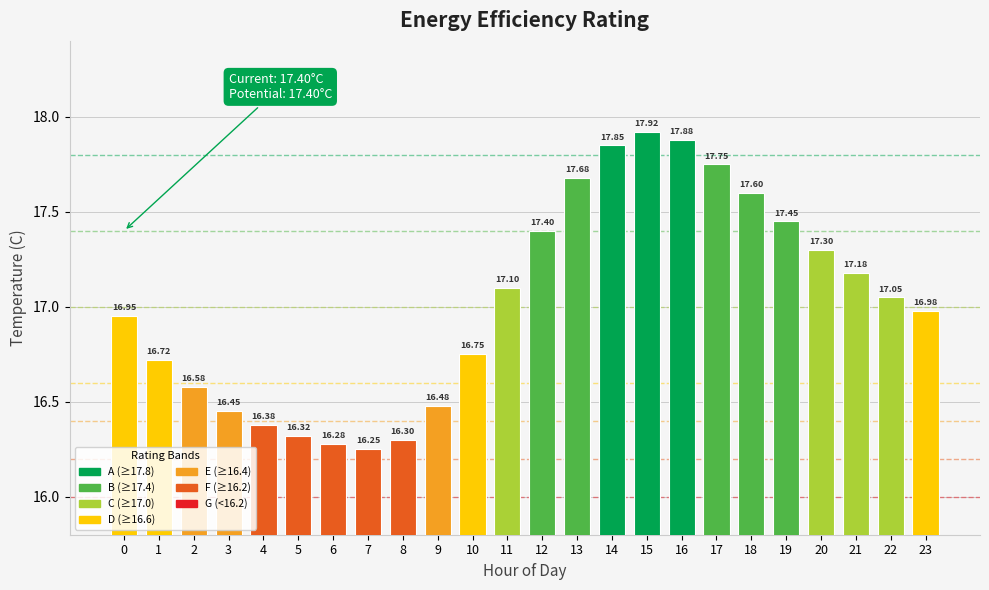

Is it true that the value at 8 is 16.3?

True